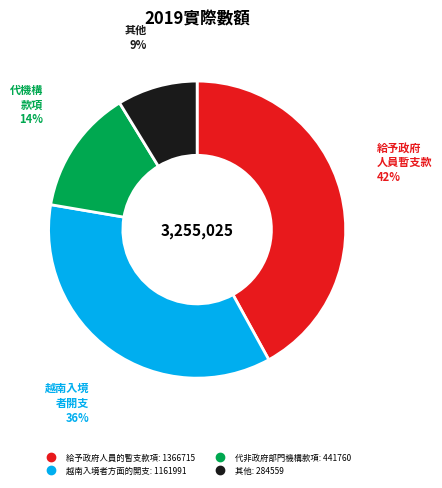

To the nearest percent, what is the average slice percentage?

25%